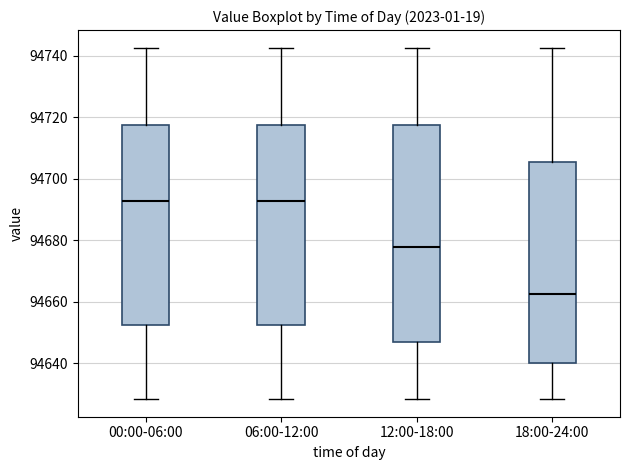

Reading left to right, read every box against the y-axis: the position of its median line, the range the box covers, and the ends of its whiskers. The values are not printed on the chart, so give them approximately, as read against the axis.

00:00-06:00: median 94692, box 94652 to 94718, whiskers 94628 to 94742
06:00-12:00: median 94692, box 94652 to 94718, whiskers 94628 to 94742
12:00-18:00: median 94678, box 94646 to 94718, whiskers 94628 to 94742
18:00-24:00: median 94662, box 94640 to 94706, whiskers 94628 to 94742